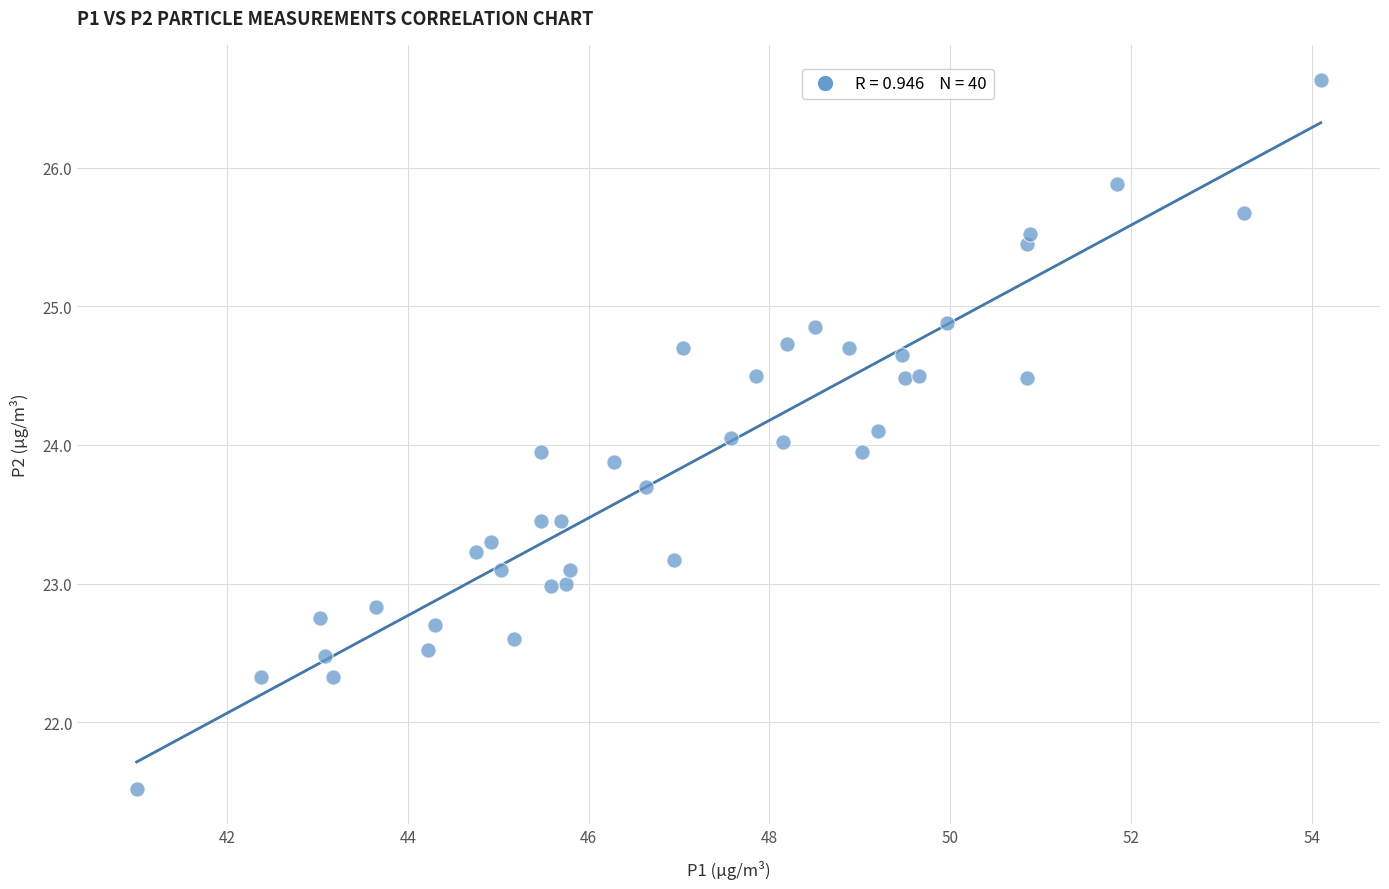

What is the range of Y values (max minus min)?

5.1